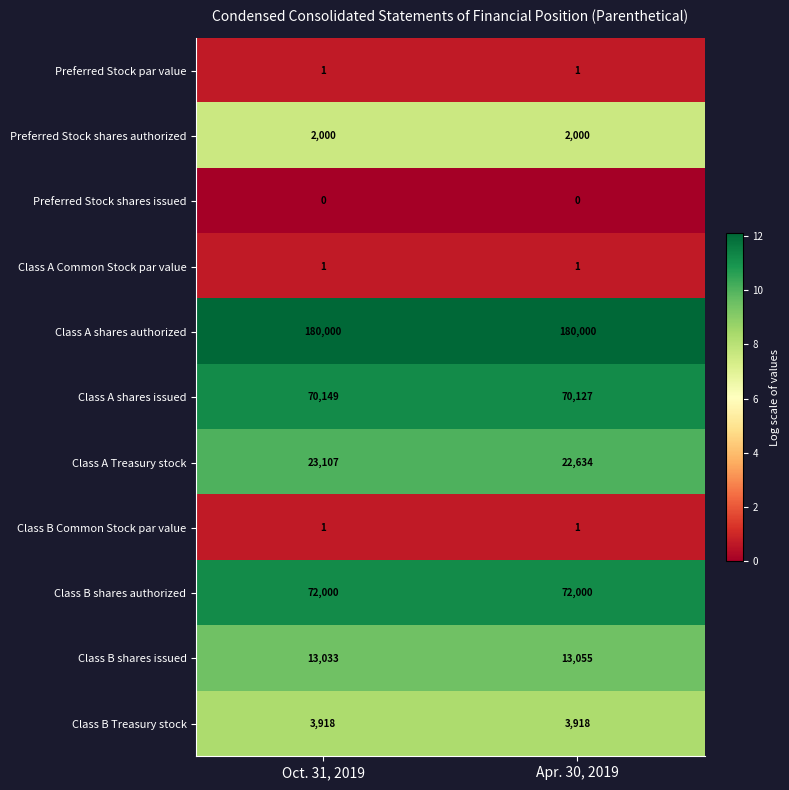

Rank the categories by Class B shares issued value from lowest to highest.

Oct. 31, 2019, Apr. 30, 2019